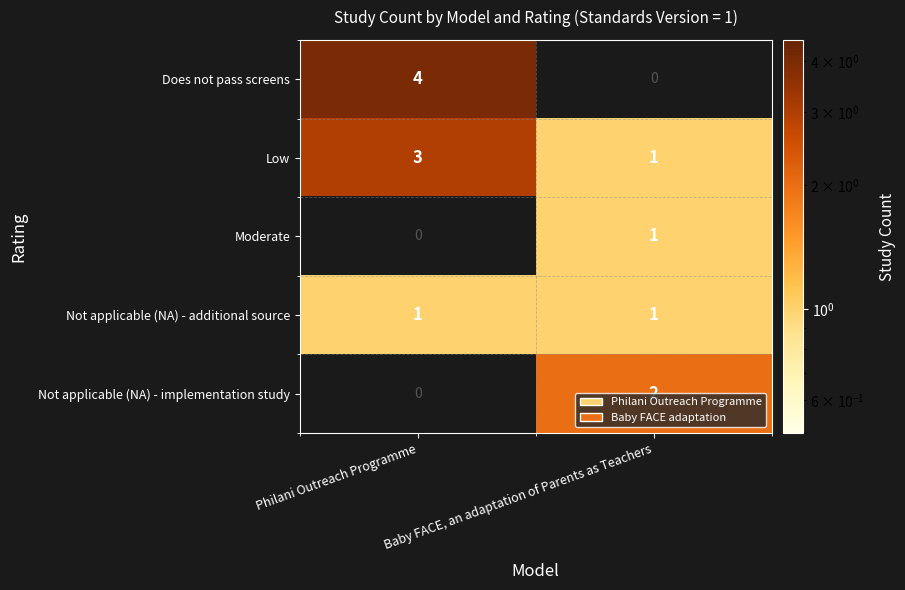

At which label does Not applicable (NA) - implementation study reach its peak?

Baby FACE, an adaptation of Parents as Teachers